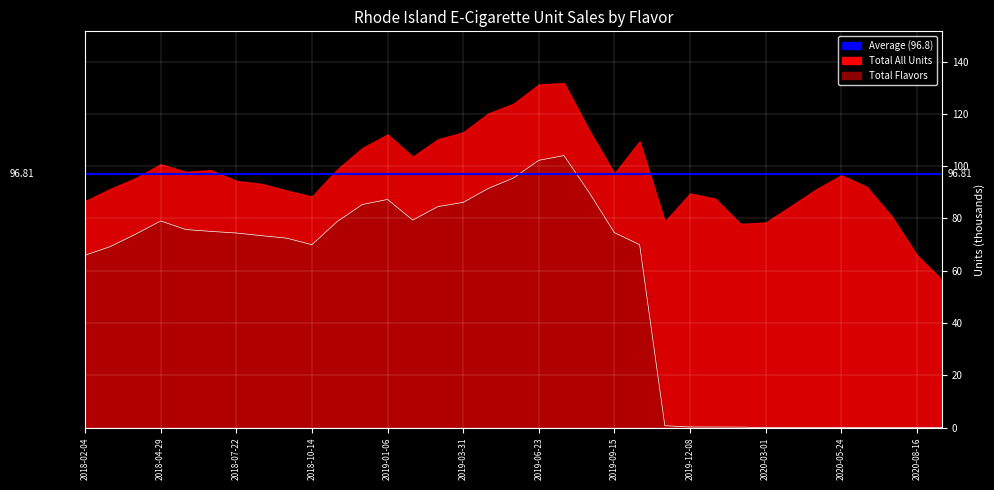

At which label is Total All closest to 94?

2018-07-22